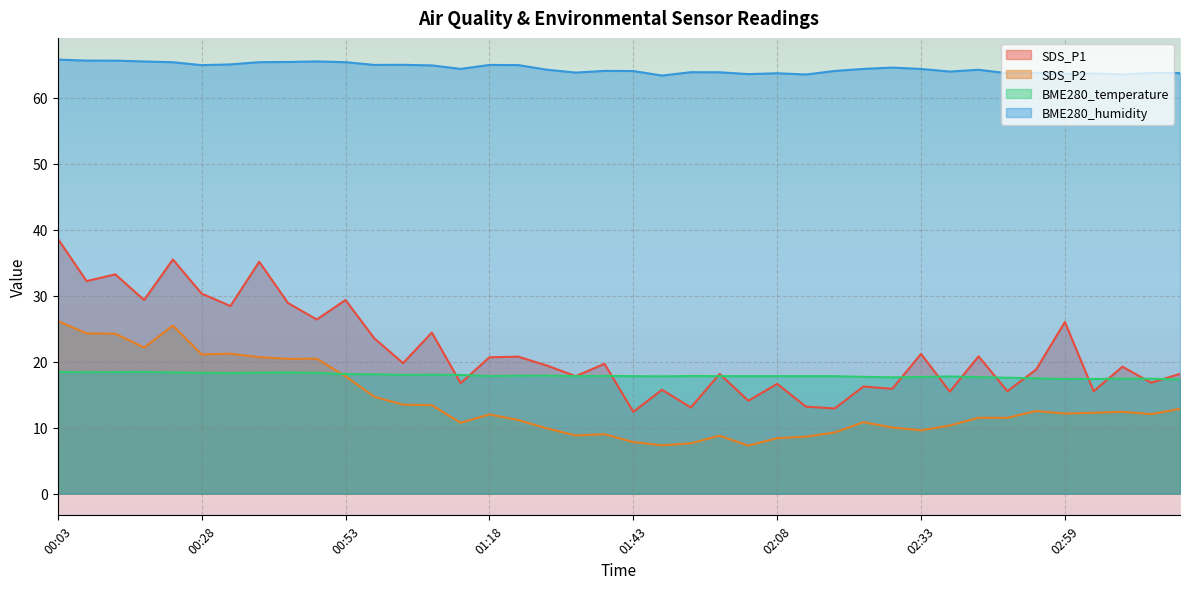

How many data points in BME280_humidity are above 64?

25